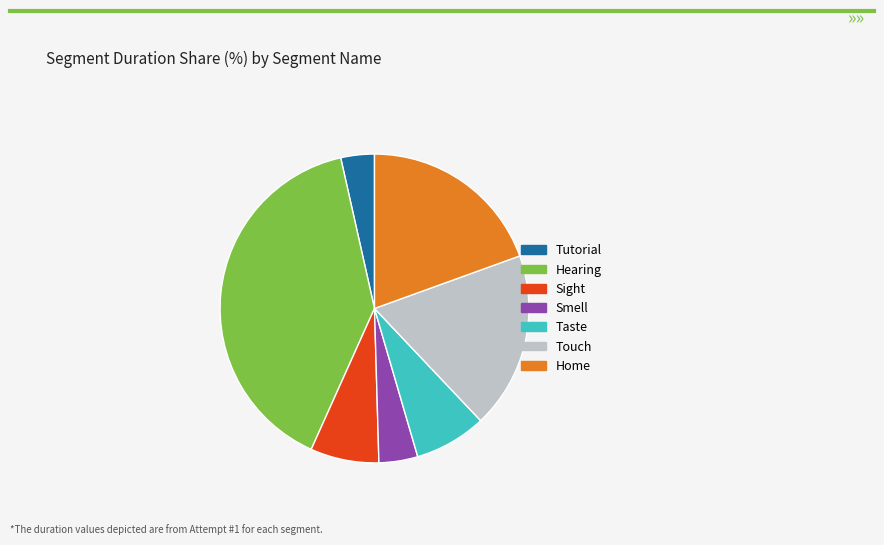

Do Sight and Touch together represent more than half of the pie?

No